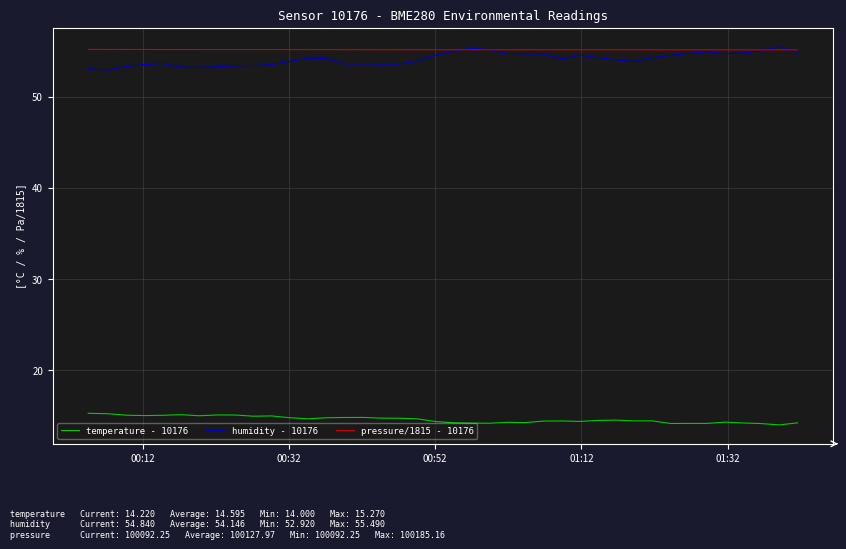

What is the highest value of the humidity - 10176 series?

55.5